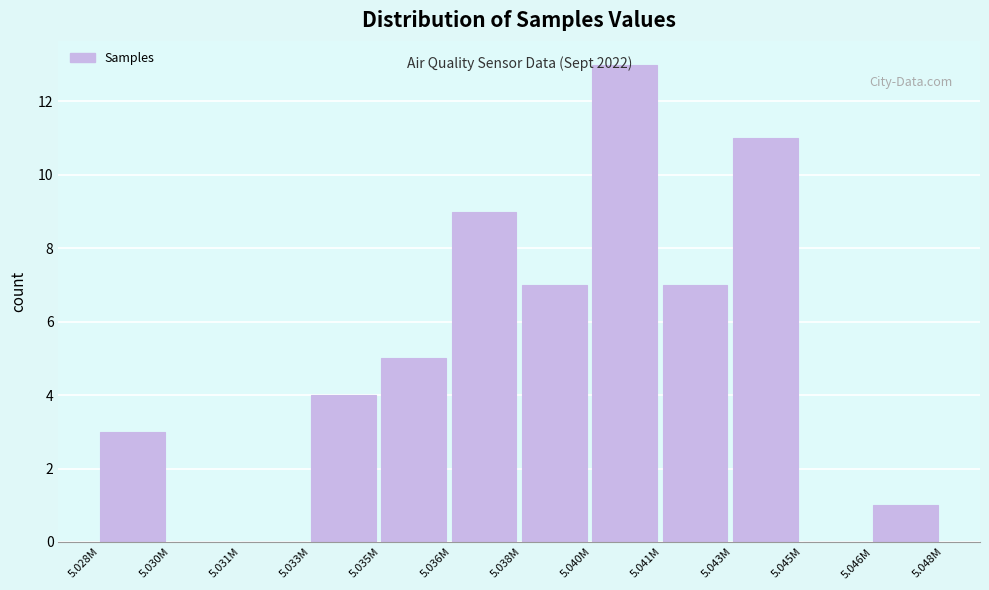

True or false: the data shows 7 at 5.041M.

True